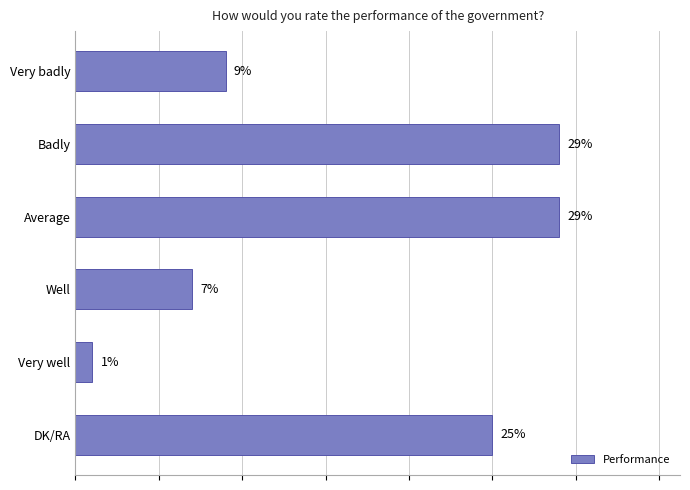

Are the bars horizontal?

Yes